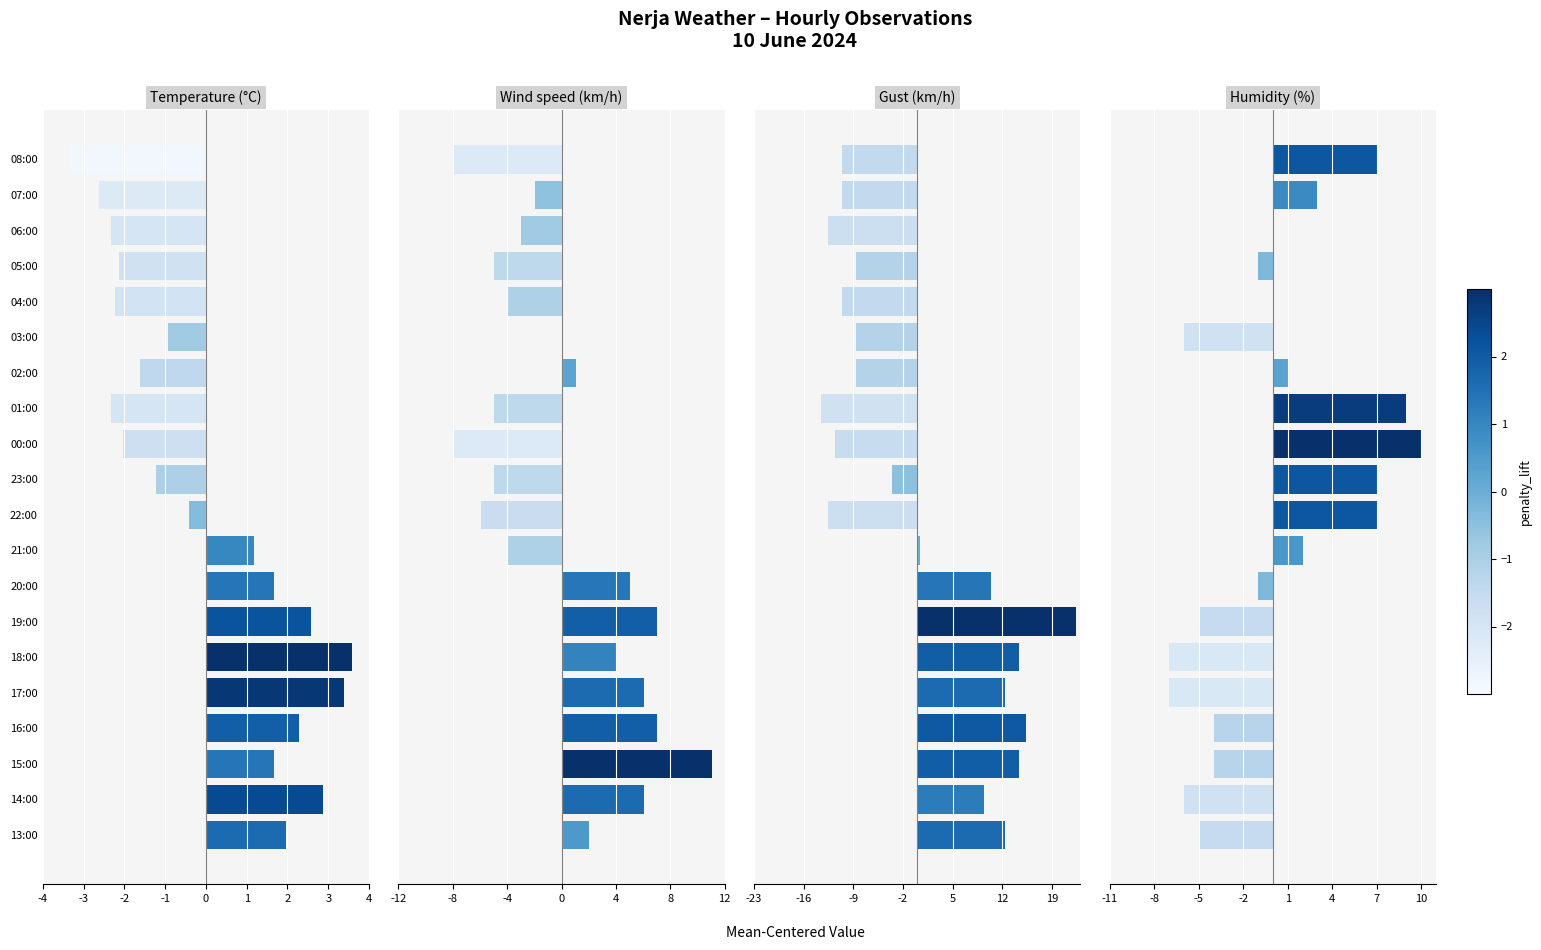

Reading right to left, transcribe all the data shown in this chart.

Temperature (°C): 2.0	2.9	1.7	2.3	3.4	3.6	2.6	1.7	1.2	-0.4	-1.2	-2.0	-2.3	-1.6	-0.9	-2.2	-2.1	-2.3	-2.6	-3.3
Wind speed (km/h): 2.0	6.0	11.1	7.0	6.0	4.0	7.0	5.0	-4.0	-6.0	-5.0	-8.0	-5.0	1.0	0.0	-4.0	-5.0	-3.0	-2.0	-8.0
Gust (km/h): 12.4	9.4	14.4	15.4	12.4	14.4	22.4	10.4	0.4	-12.6	-3.6	-11.6	-13.6	-8.6	-8.6	-10.6	-8.6	-12.6	-10.6	-10.6
Humidity (%): -5.0	-6.0	-4.0	-4.0	-7.0	-7.0	-5.0	-1.0	2.0	7.0	7.0	10.0	9.0	1.0	-6.0	0.0	-1.0	0.0	3.0	7.0